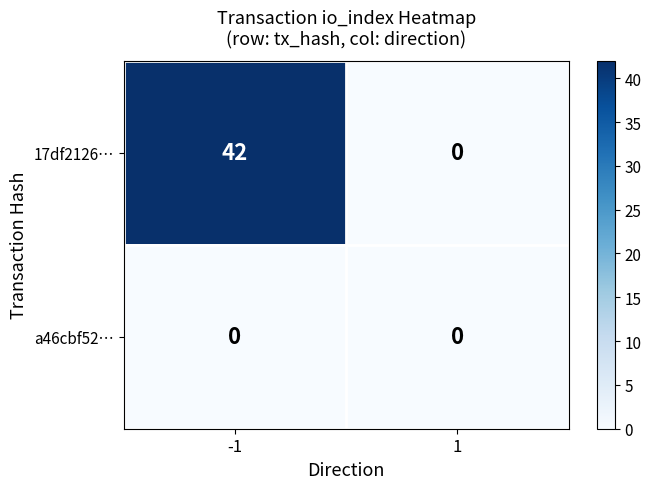

The 17df2126… series shows 8 at -1. True or false?

False